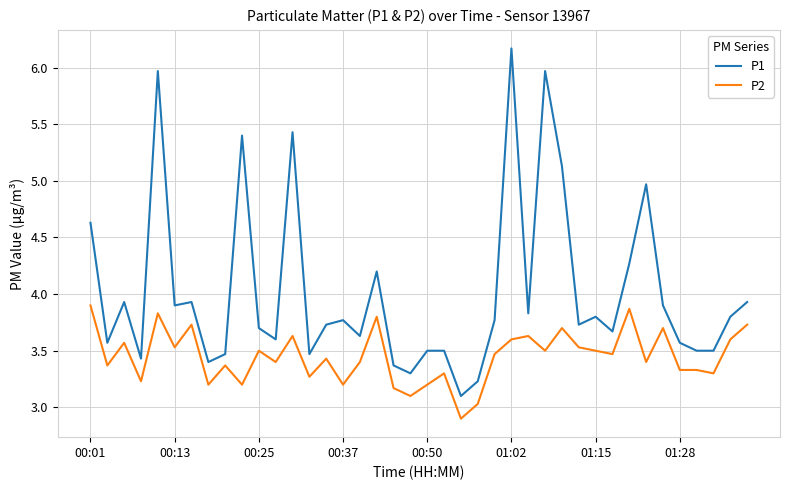

What is the smallest value displayed?

2.9